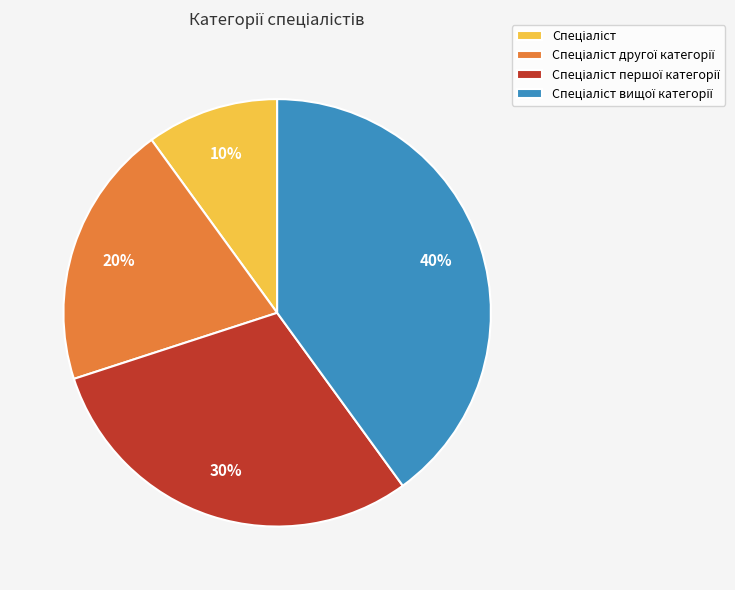

To the nearest percent, what is the difference between the largest and smallest slice percentages?

30%